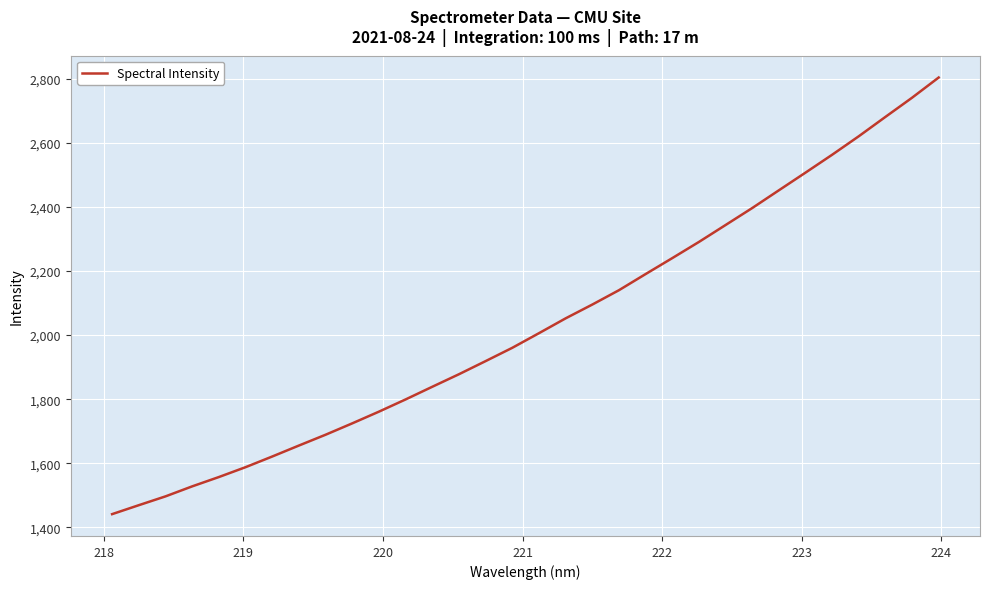

Count the number of categories in the chart.

32